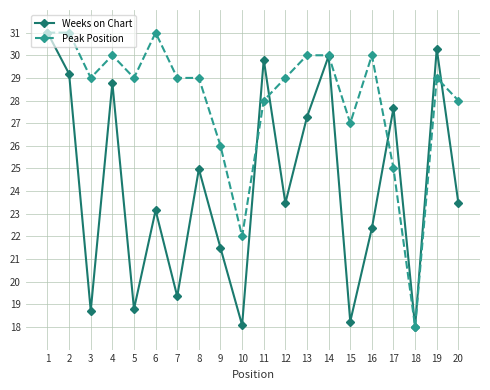

The value of Peak Position at 15 is 36.6. True or false?

False